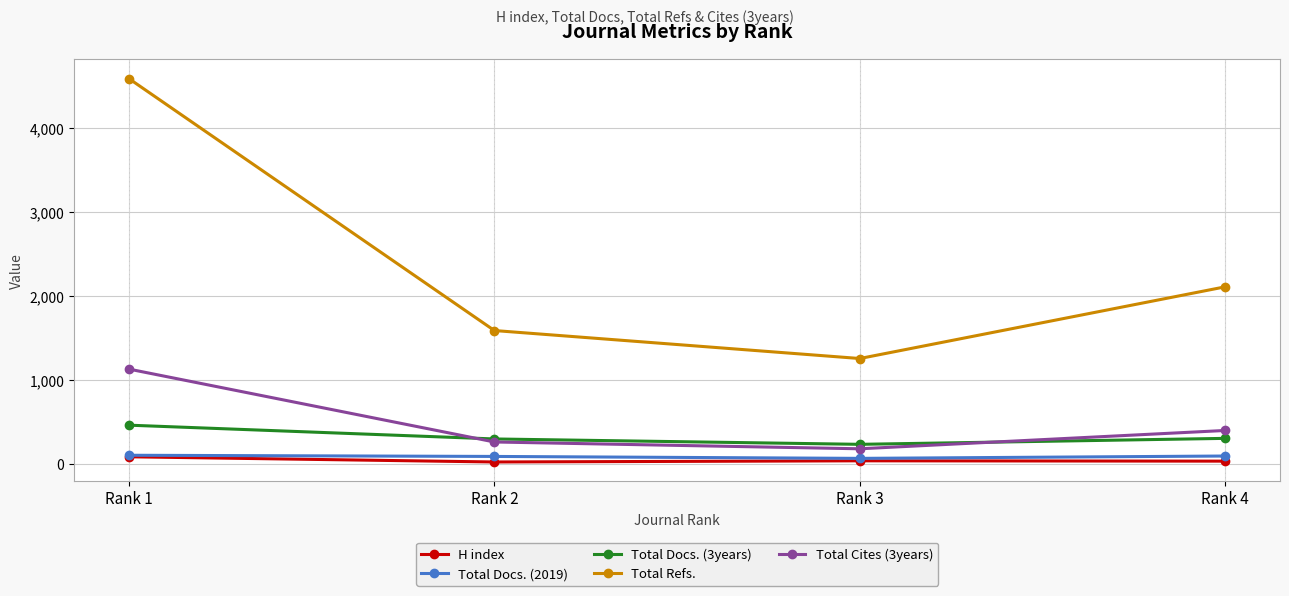

True or false: Total Refs. and Total Cites (3years) cross at least once.

False